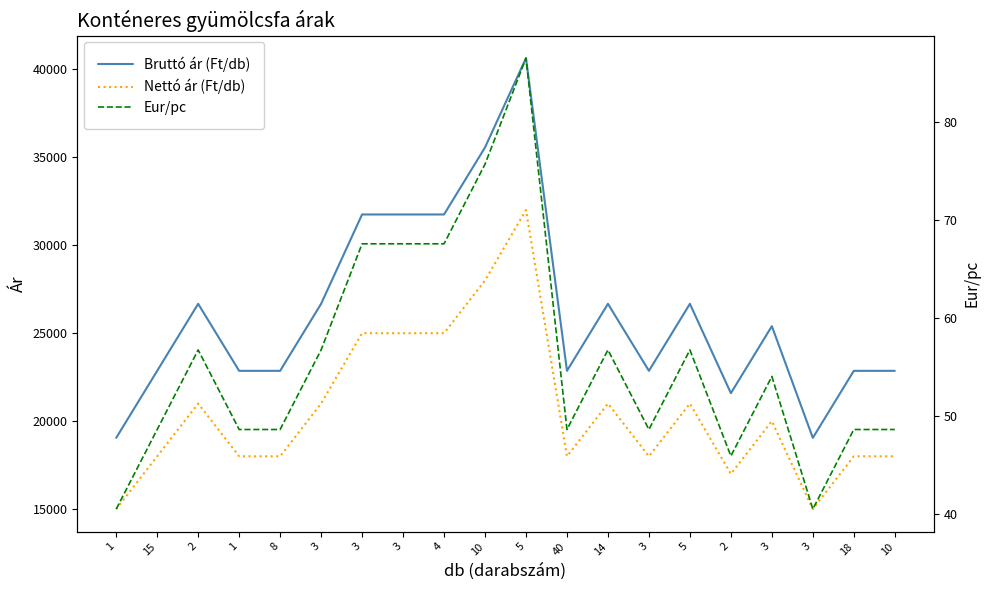

What is the label of the 16th point from the left?

2